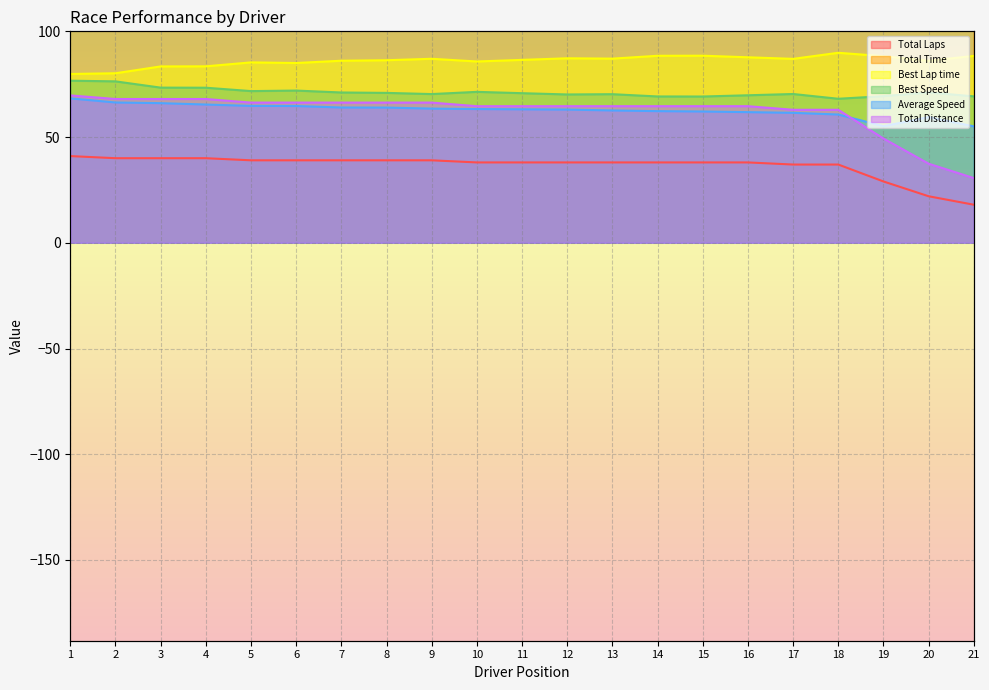

Which series has the widest spread of values?

Total Time